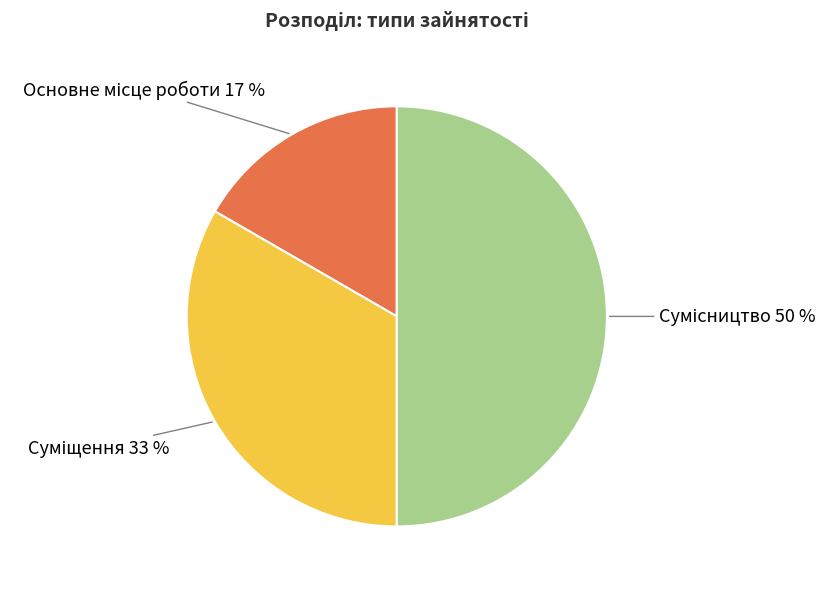

To the nearest percent, what is the average slice percentage?

33%